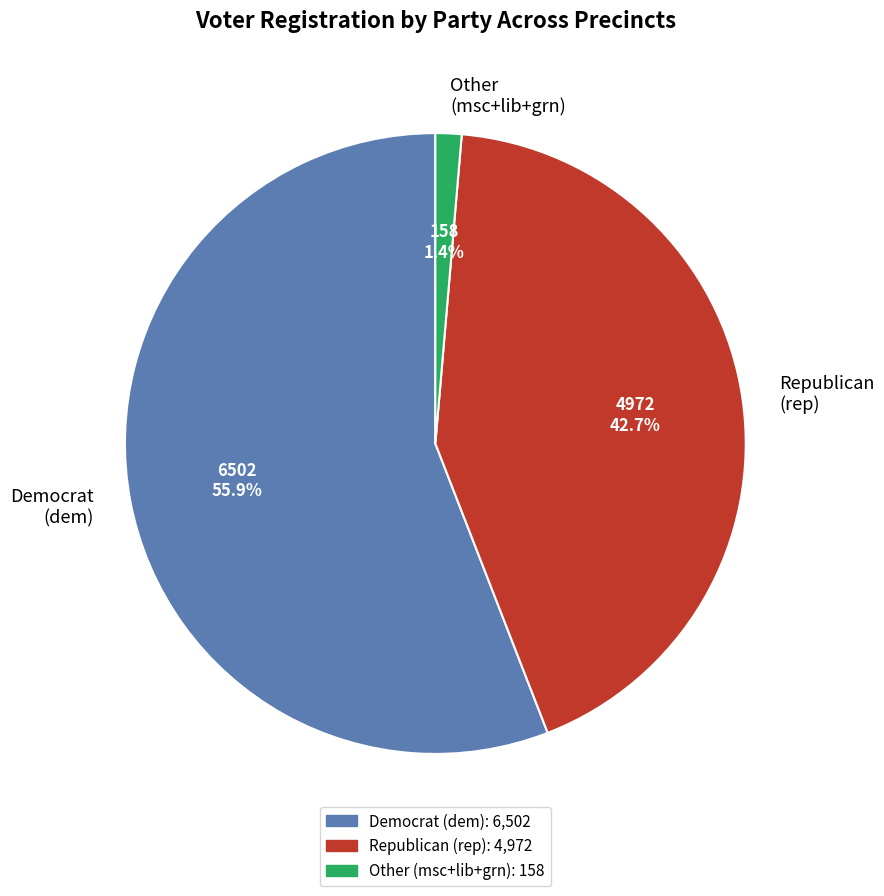

Approximately how many times larger is the value at Republican (rep) compared to Democrat (dem)?

0.8